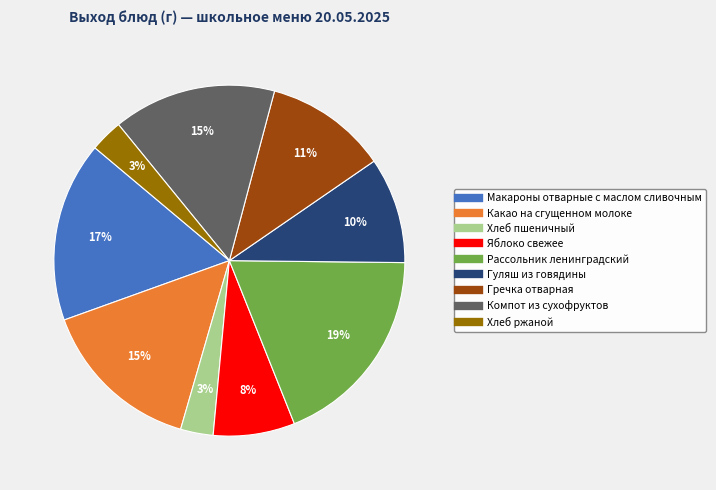

Is the sum of Яблоко свежее and Хлеб пшеничный greater than half?

No